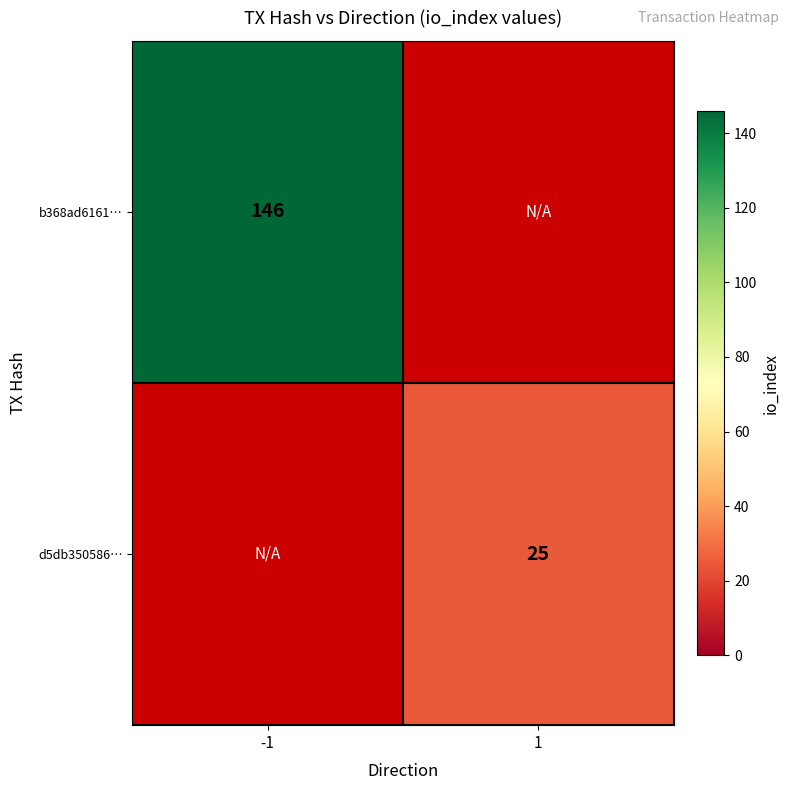

The d5db350586… series shows 17 at 1. True or false?

False